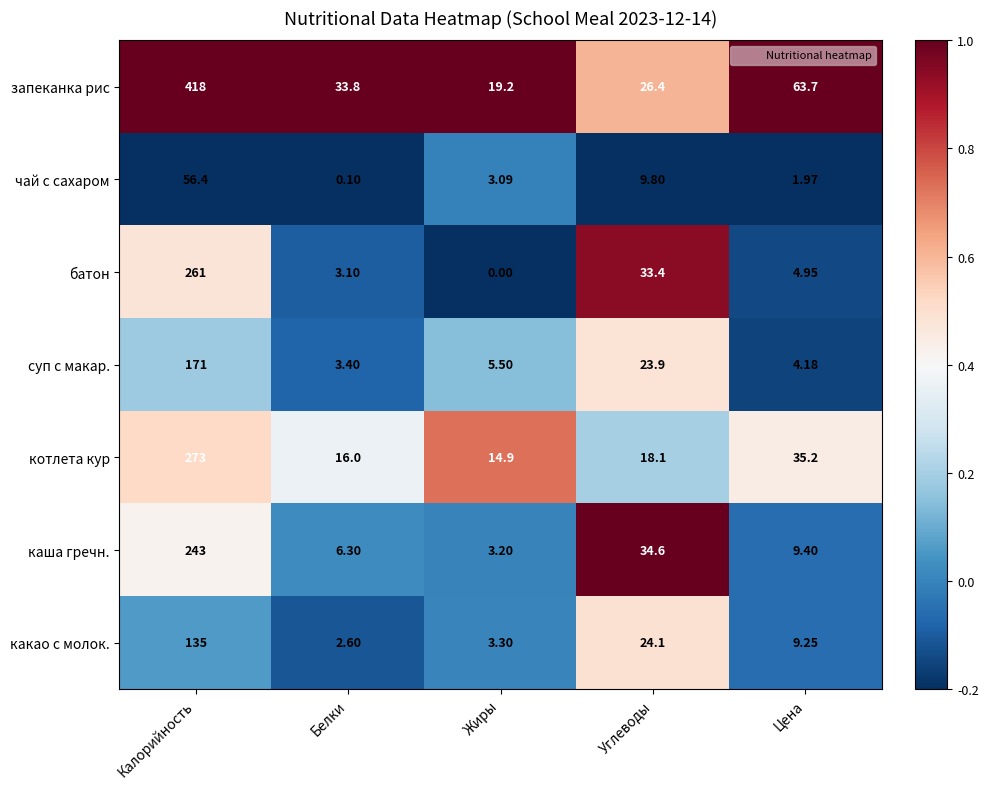

Between Белки and Жиры, which series saw the biggest shift?

запеканка рис